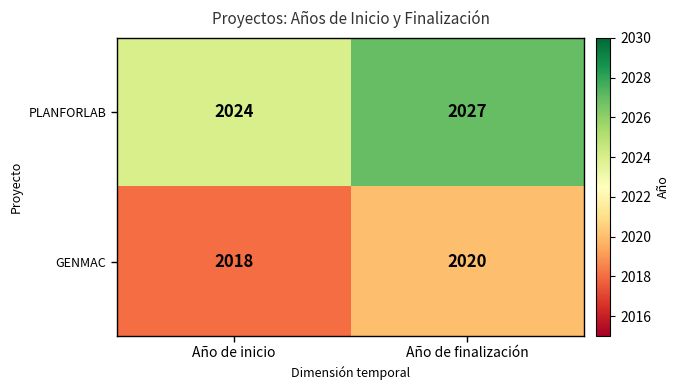

How many data points in GENMAC are less than 2020?

1